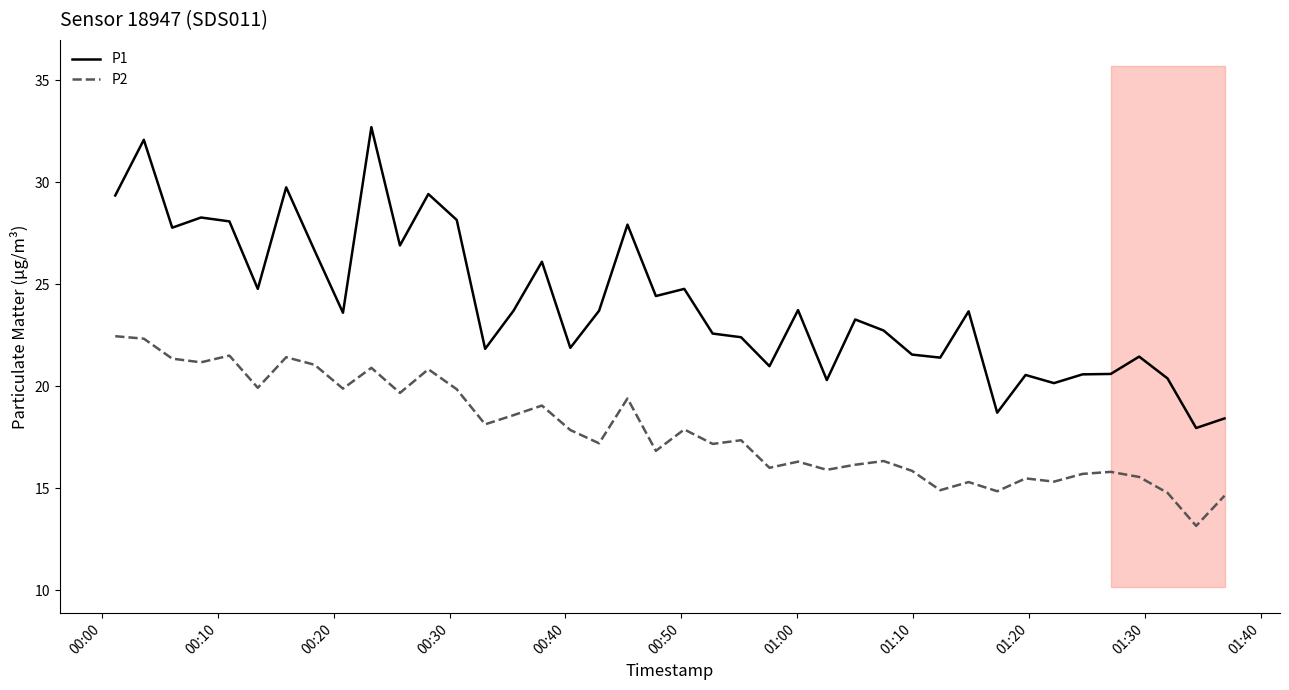

True or false: P2 and P1 cross at least once.

False